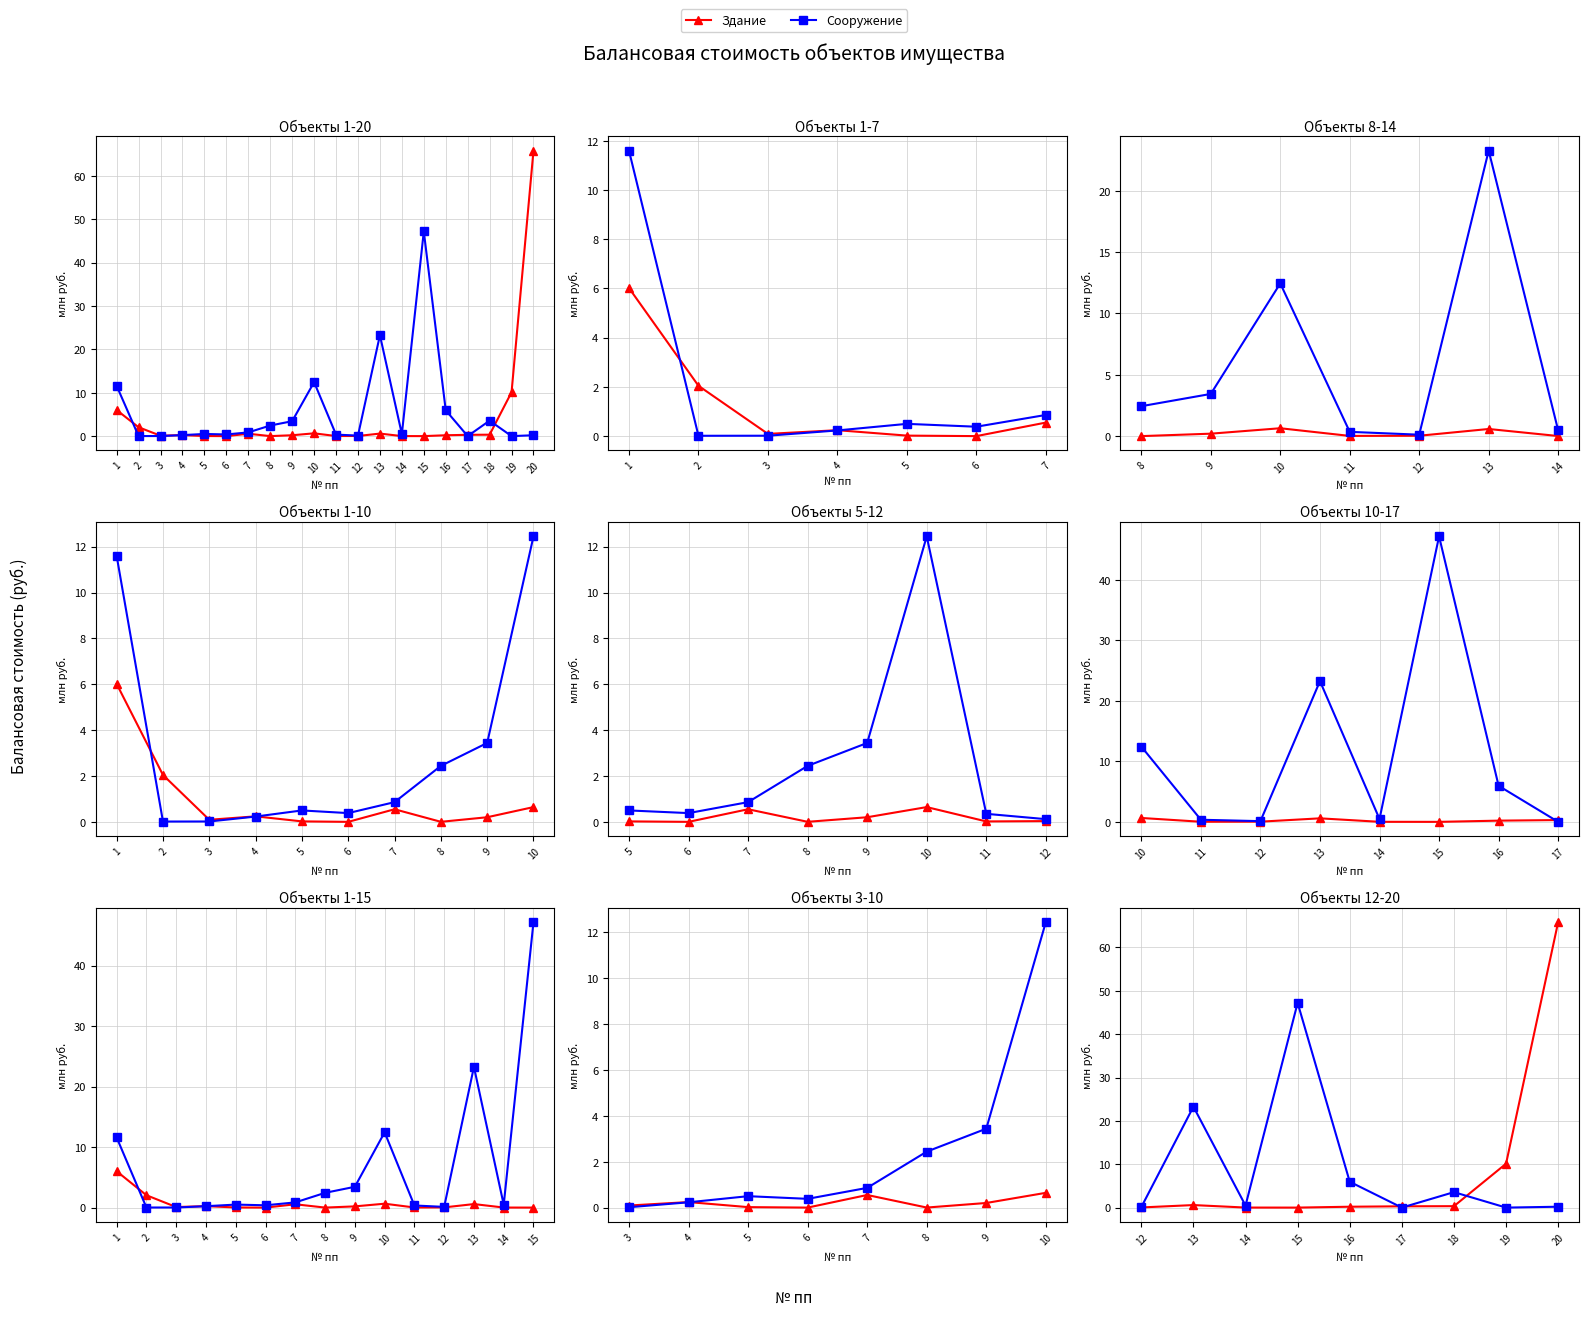

In Сооружение, how many points are higher than both neighbors (excluding endpoints)?

3